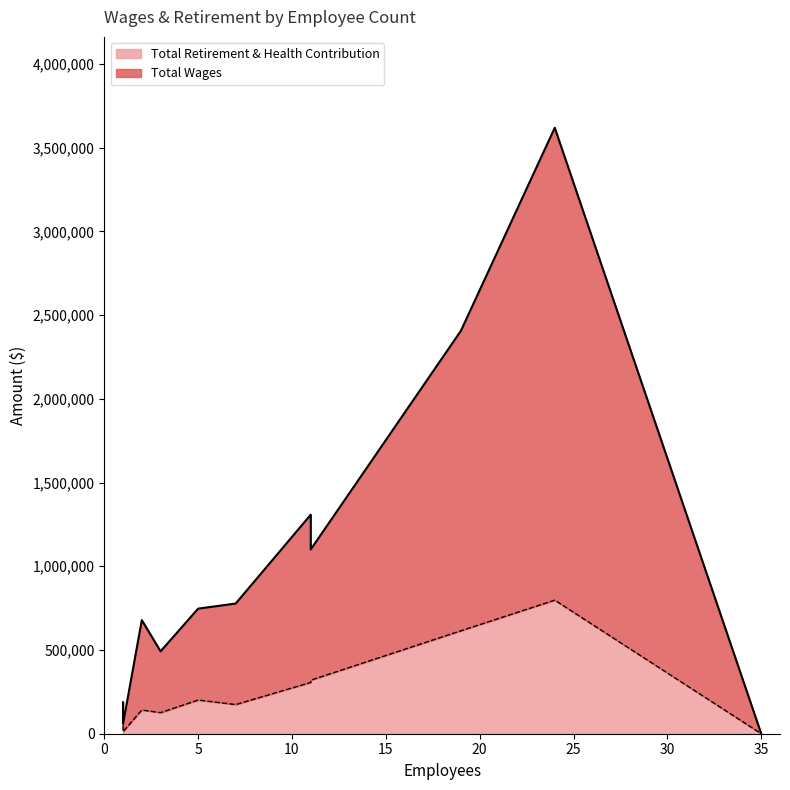

True or false: Total Wages has more than 0 interior local peaks.

False